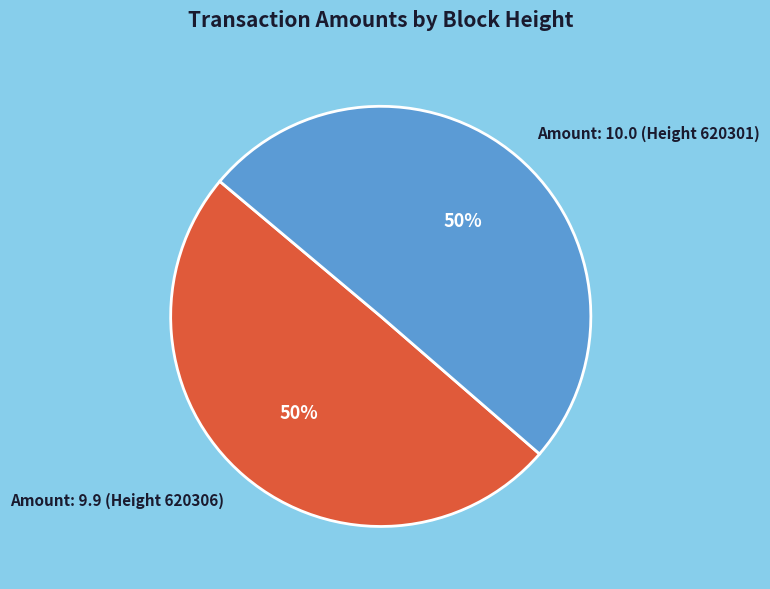

True or false: Amount: 10.0 (Height 620301) accounts for 50% of the total.

True